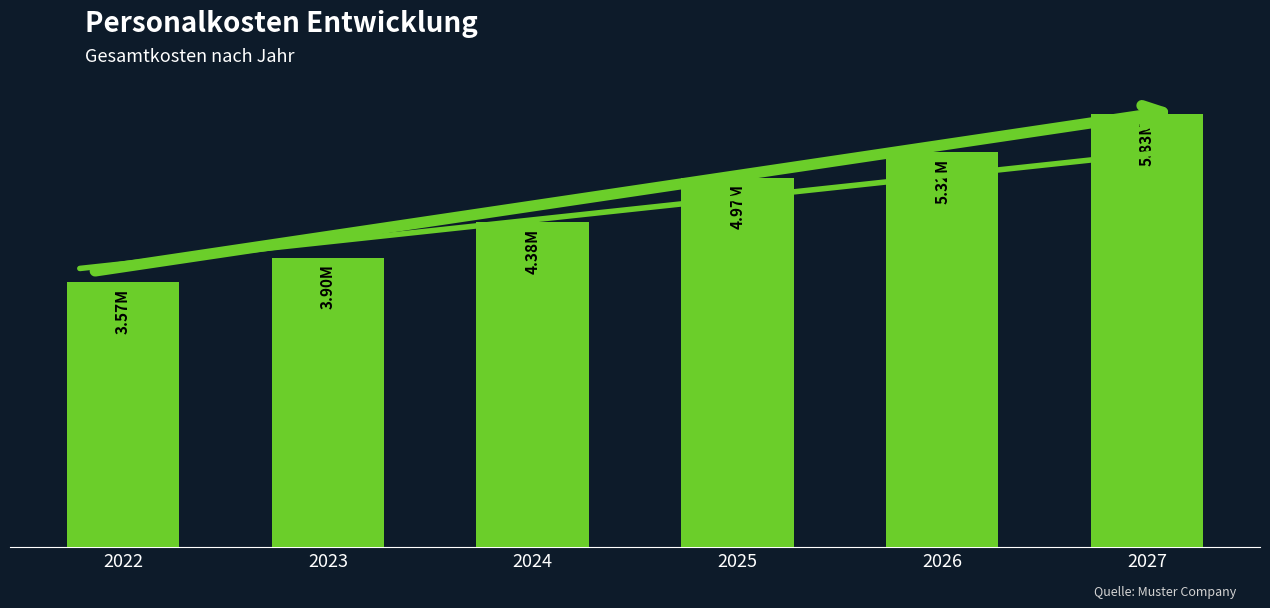

Reading left to right, list all the values displayed in this chart.

2022=3569986	2023=3896500	2024=4378500	2025=4973000	2026=5322500	2027=5825500